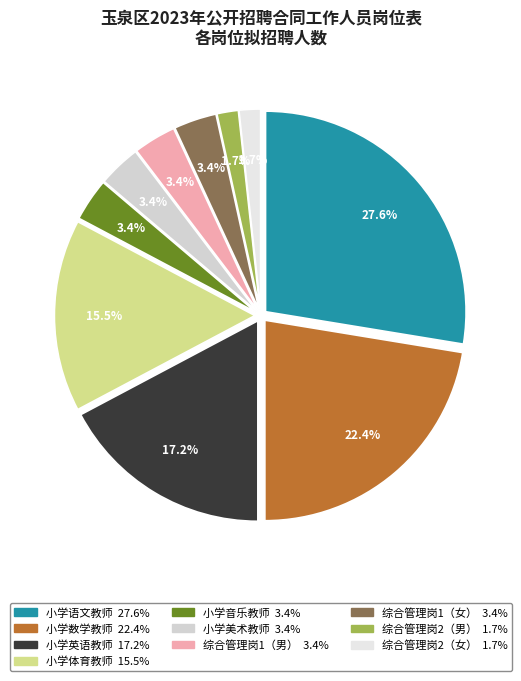

To the nearest percent, what percentage of the pie is 综合管理岗1（男）?

3%